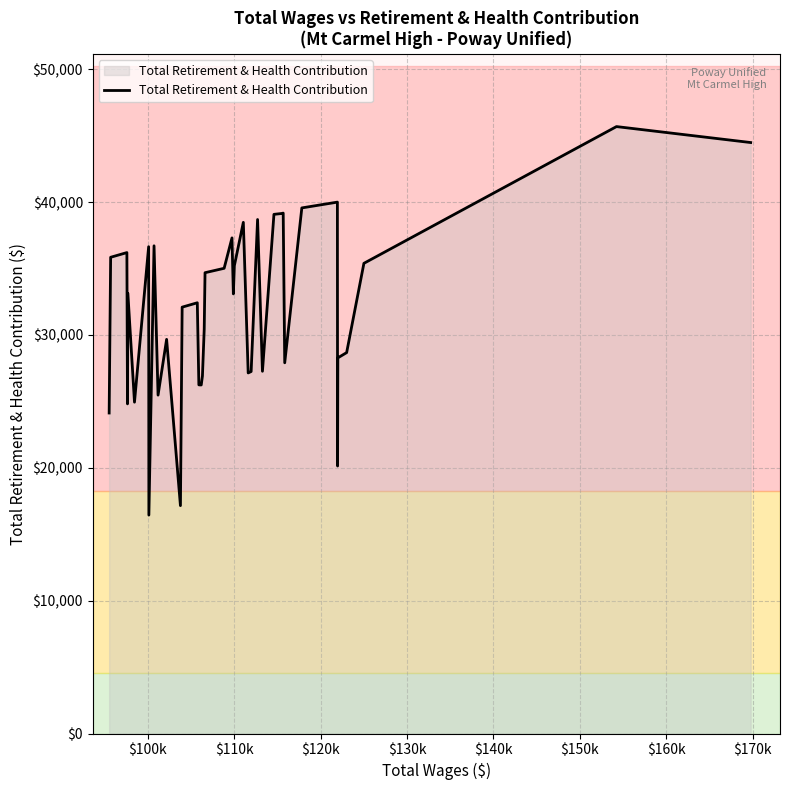

What is the difference between the maximum and minimum values?

29239